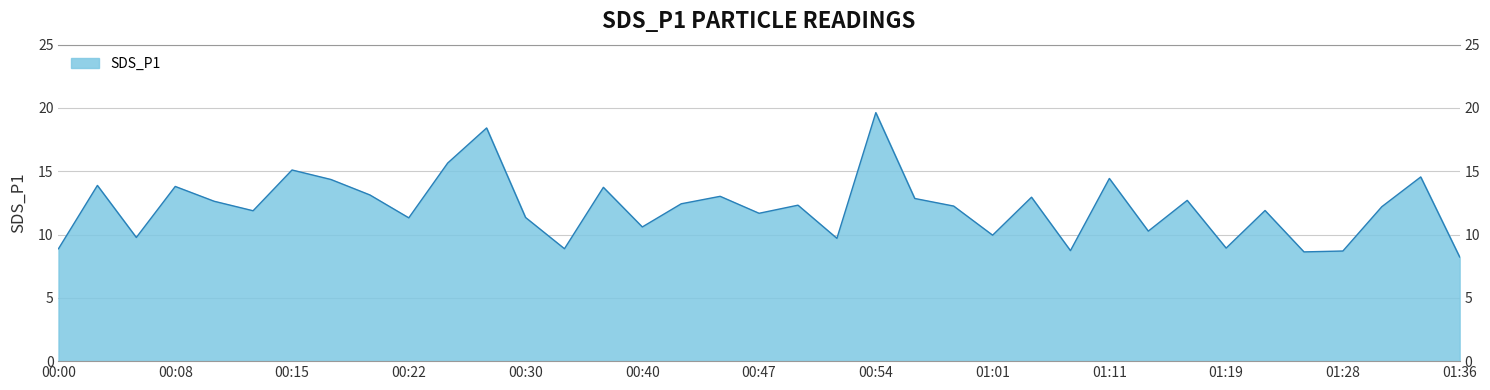

True or false: the data shows 20.0 at 00:10.

False